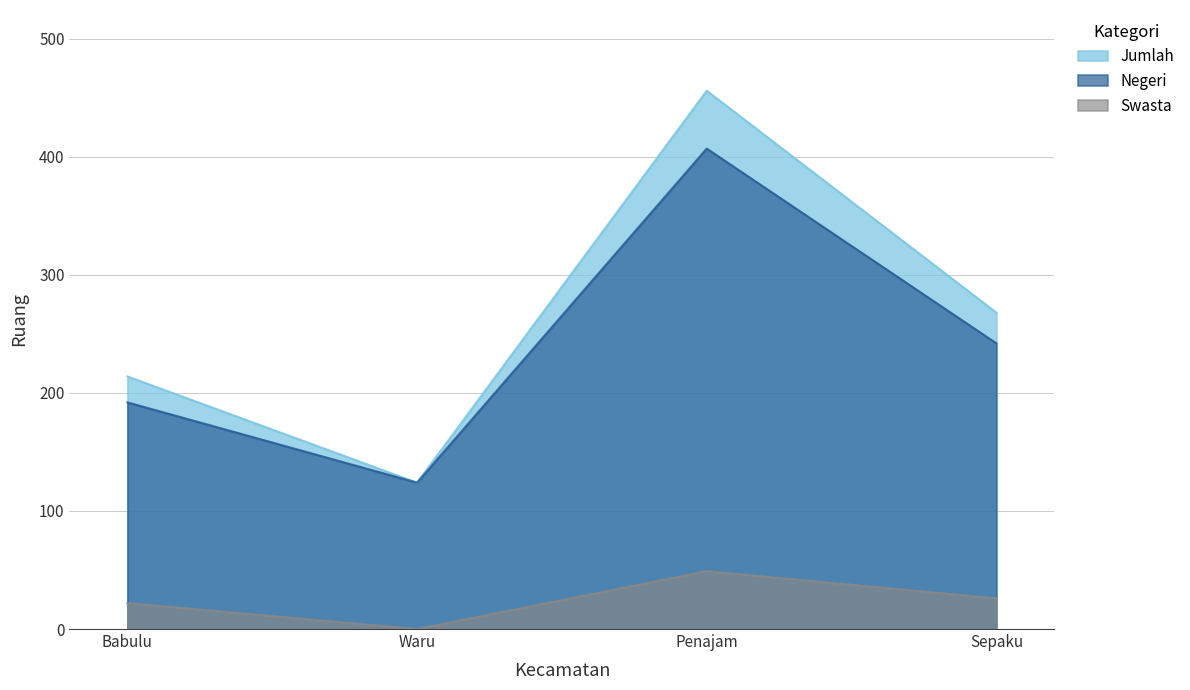

How many lines are shown in the chart?

3